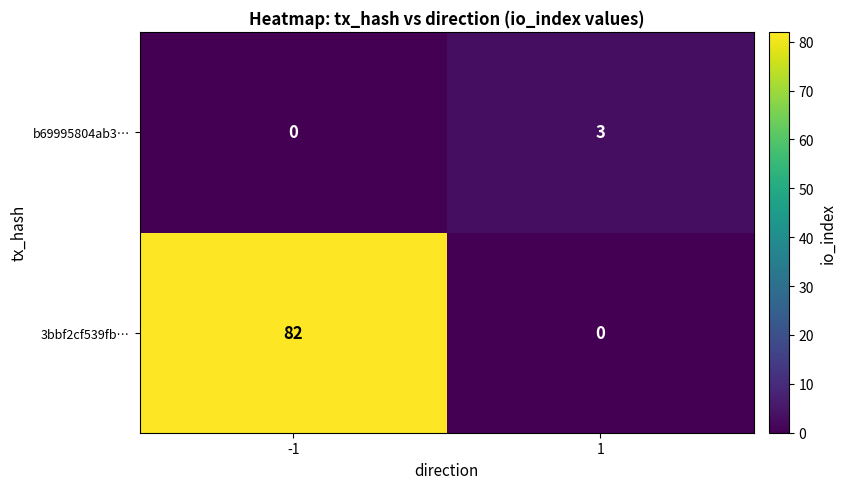

Reading left to right, list all the values displayed in this chart.

b69995804ab3…: 0	3
3bbf2cf539fb…: 82	0